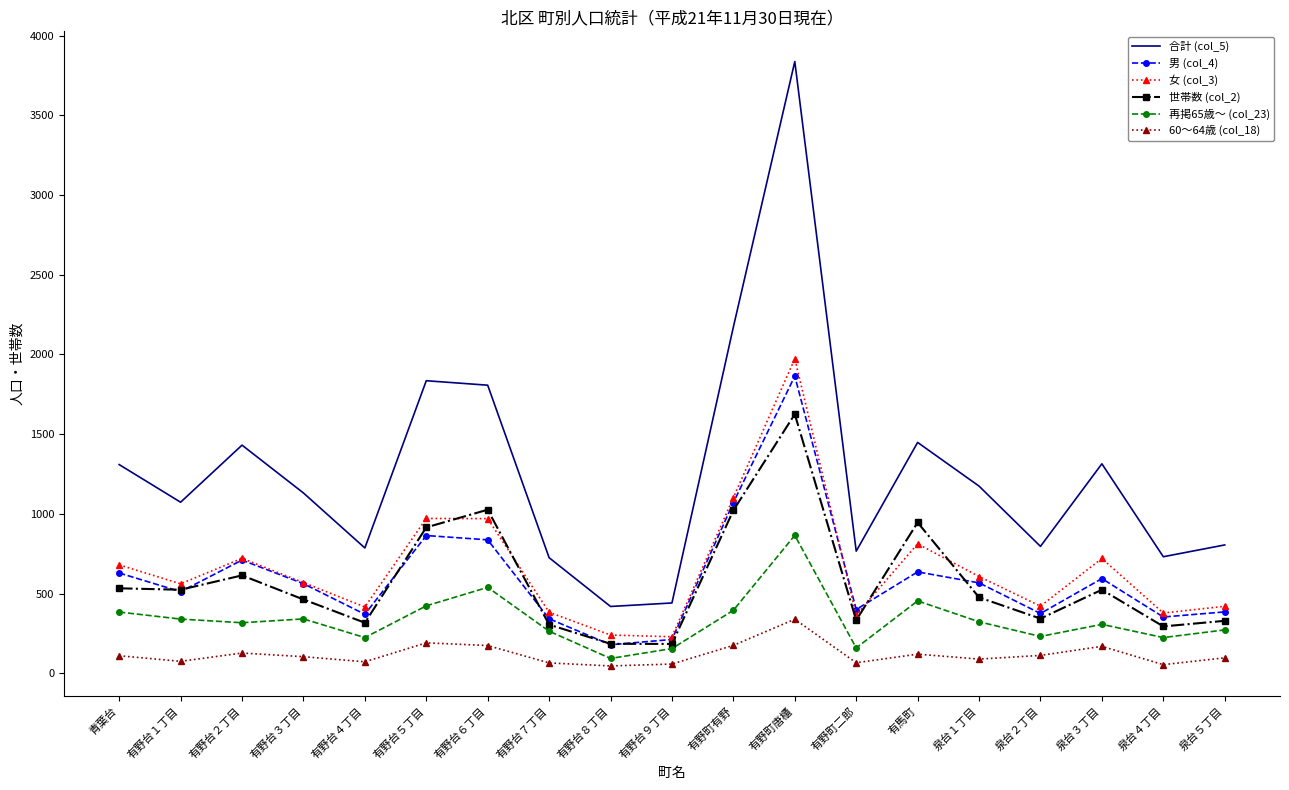

Which category has the highest value across all series?

有野町唐櫃